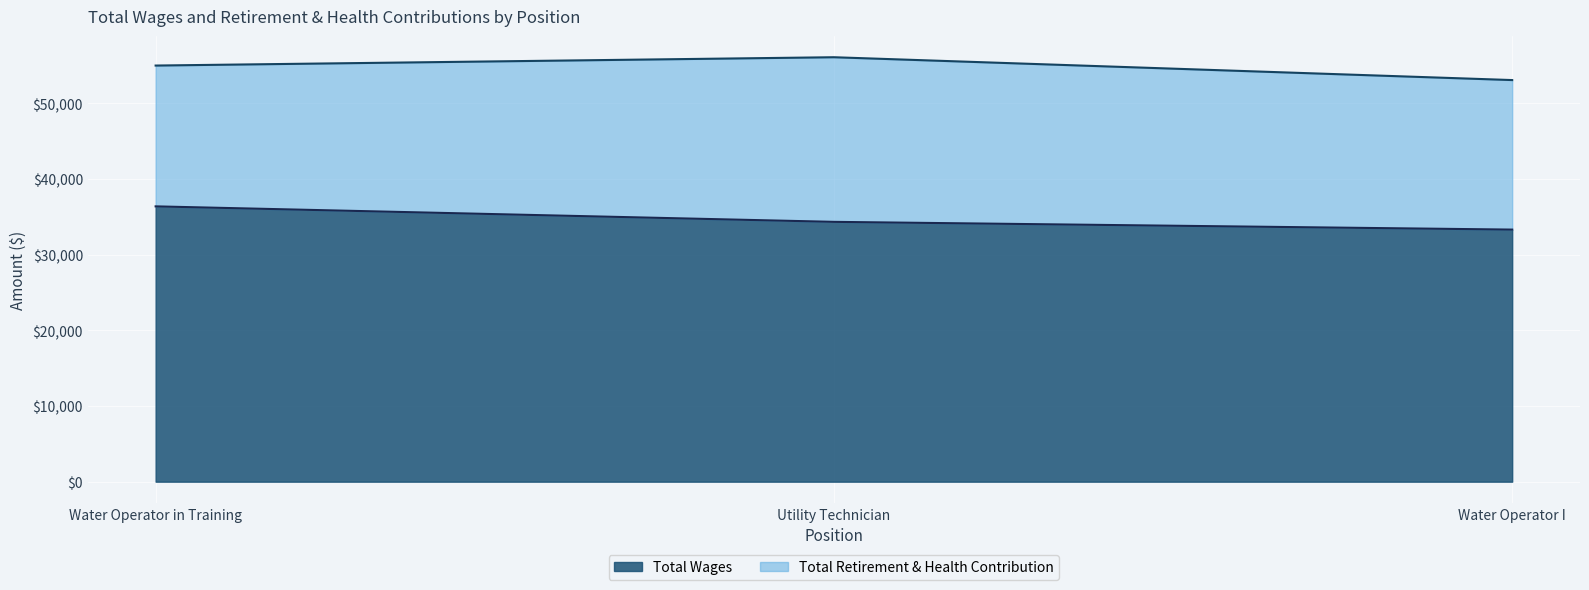

The value at Water Operator I is 20766. True or false?

False